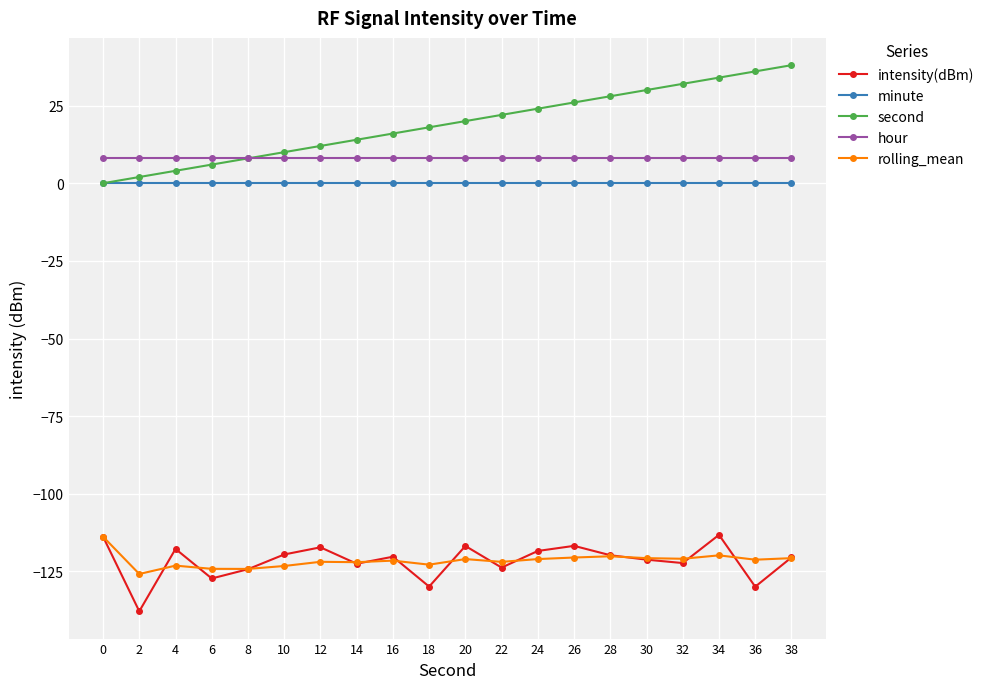

True or false: rolling_mean has a value of -188.2 at 18.

False